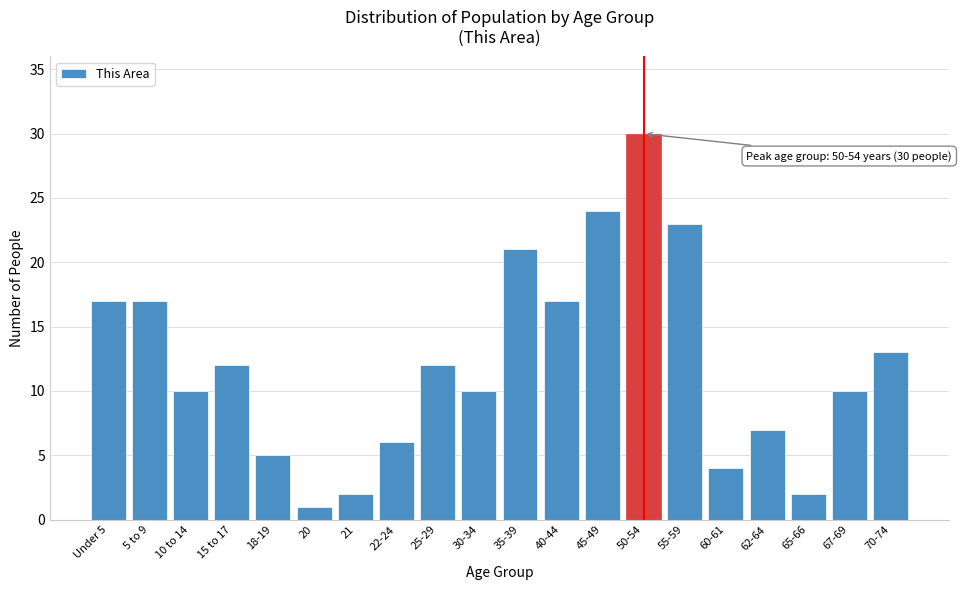

Reading right to left, what are all the values shown in this chart?

70-74=13	67-69=10	65-66=2	62-64=7	60-61=4	55-59=23	50-54=30	45-49=24	40-44=17	35-39=21	30-34=10	25-29=12	22-24=6	21=2	20=1	18-19=5	15 to 17=12	10 to 14=10	5 to 9=17	Under 5=17